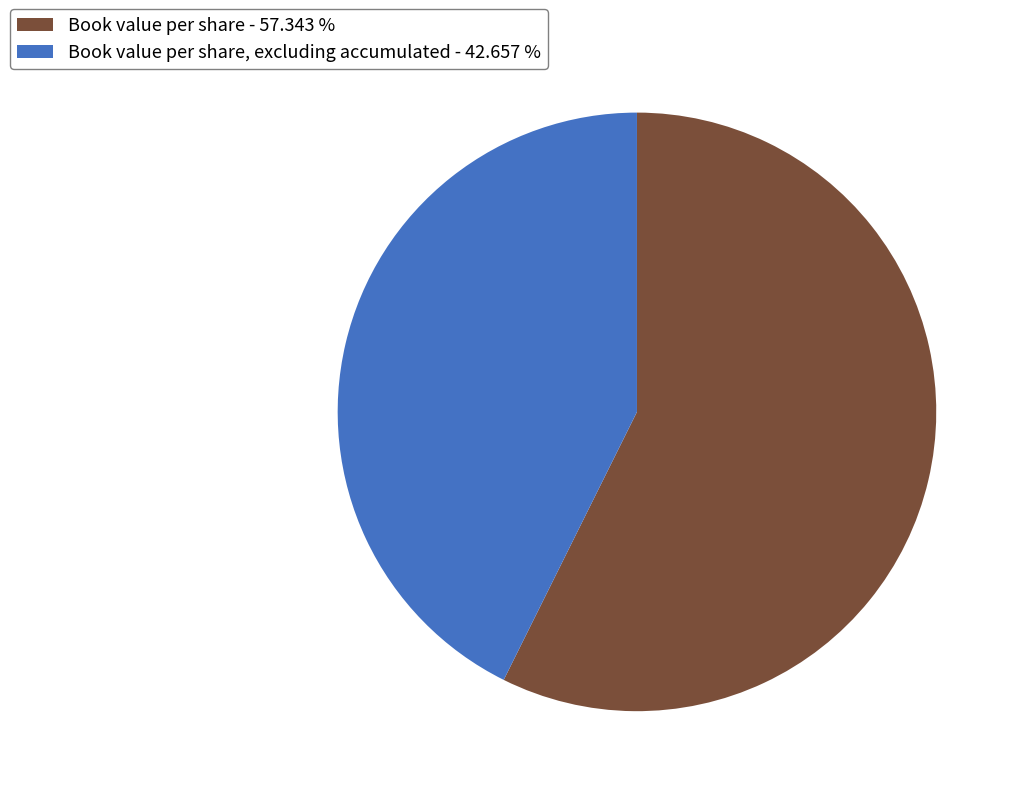

Is there any slice that represents more than half of the pie?

Yes